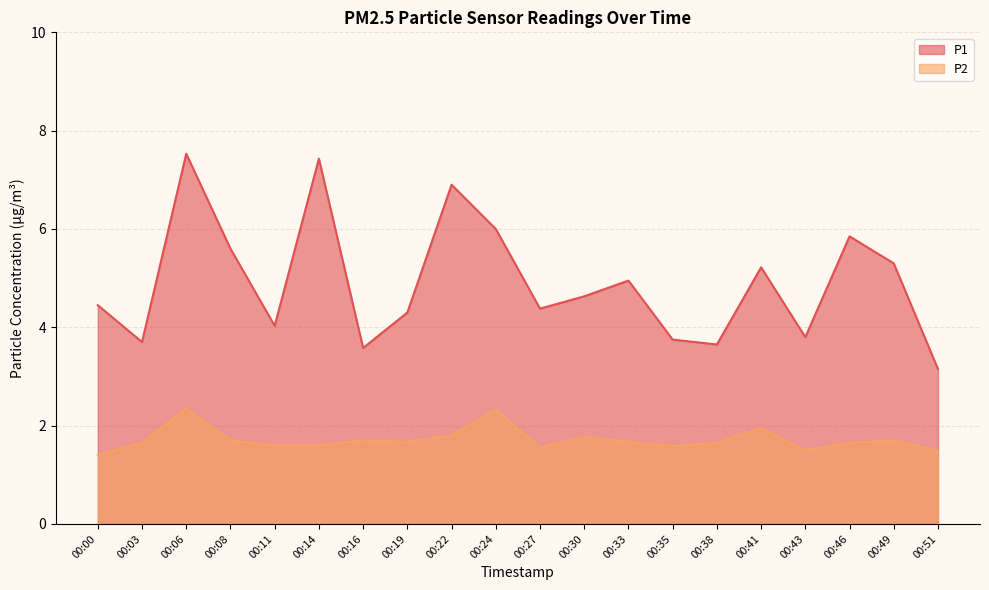

True or false: P2 and P1 cross at least once.

False